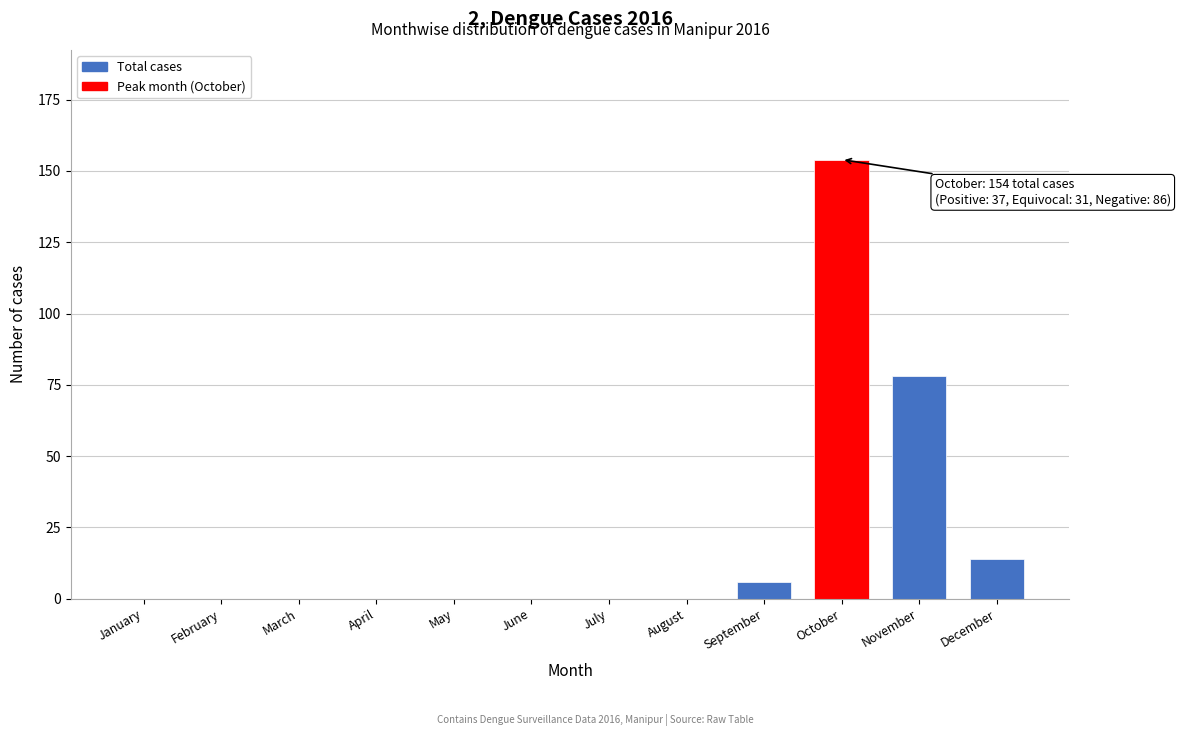

Reading left to right, transcribe all the data shown in this chart.

January=0	February=0	March=0	April=0	May=0	June=0	July=0	August=0	September=6	October=154	November=78	December=14